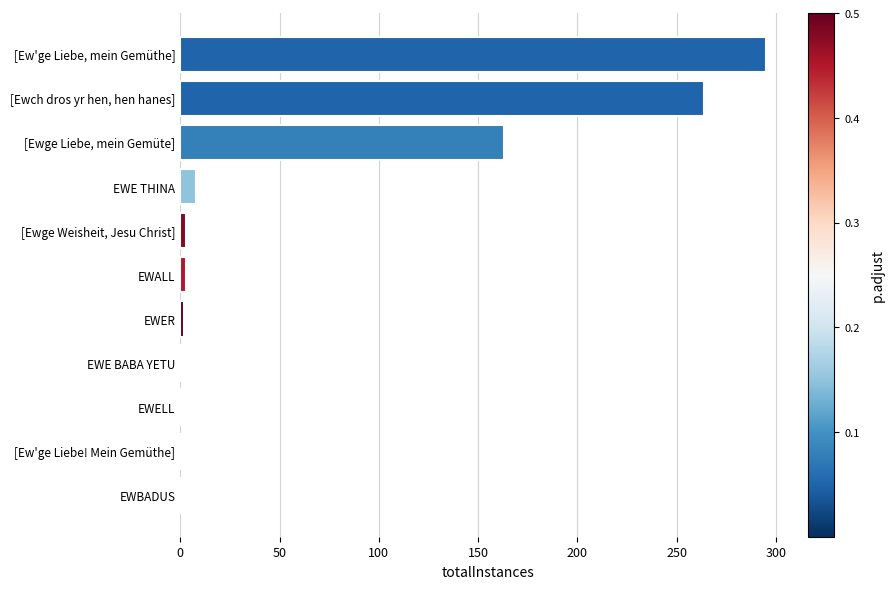

What is the difference between the second highest and second lowest values?

263